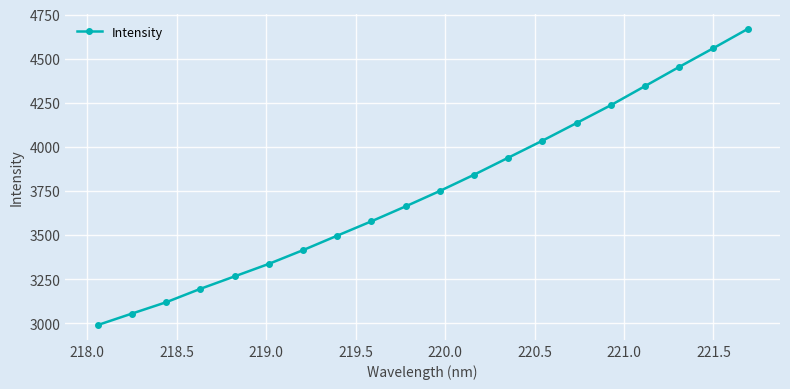

What is the value of the 13th point from the left?

3938.0